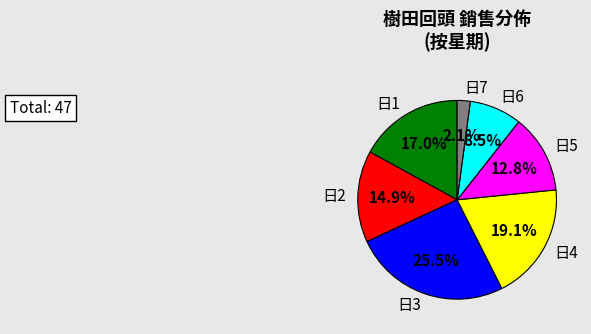

Count the number of slices in the pie.

7